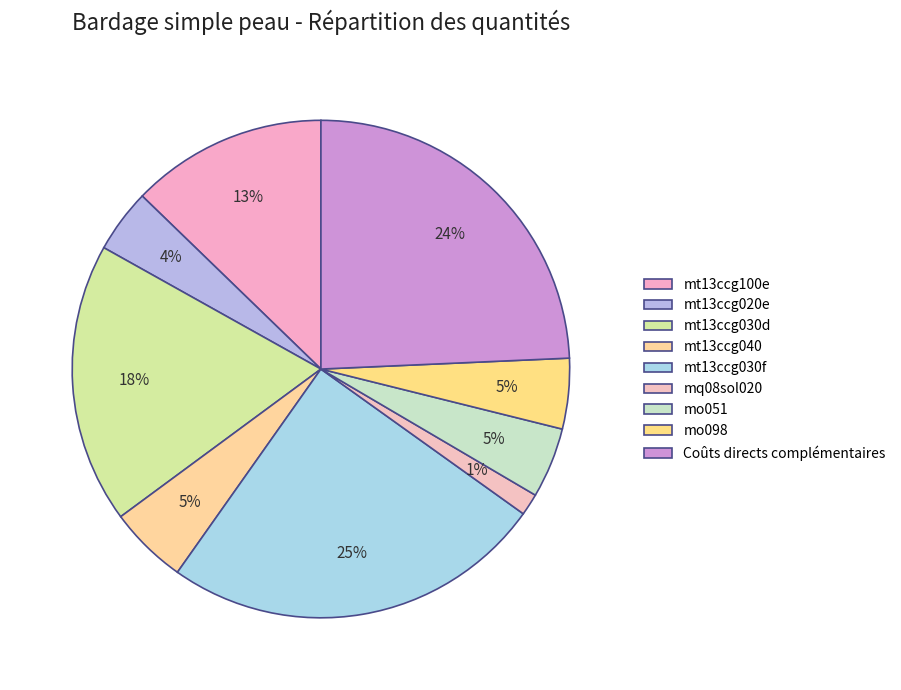

How many slices are in this pie chart?

9